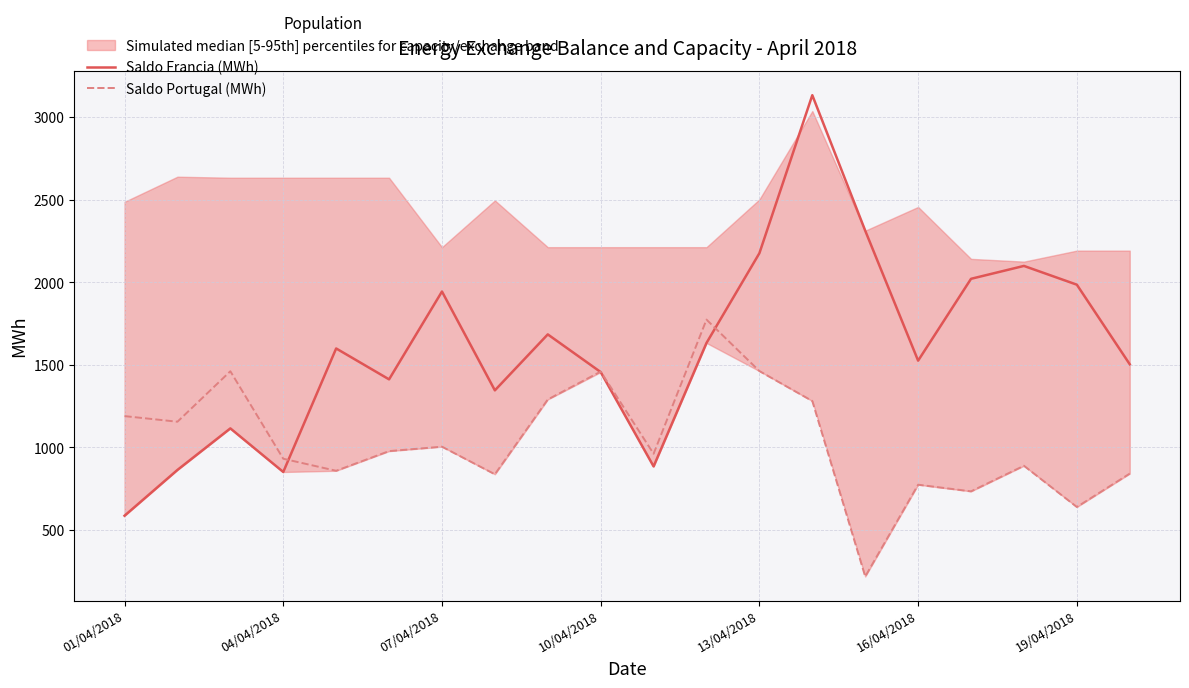

What is the difference between the maximum and minimum values in the Saldo Portugal (MWh) series?

1556.8